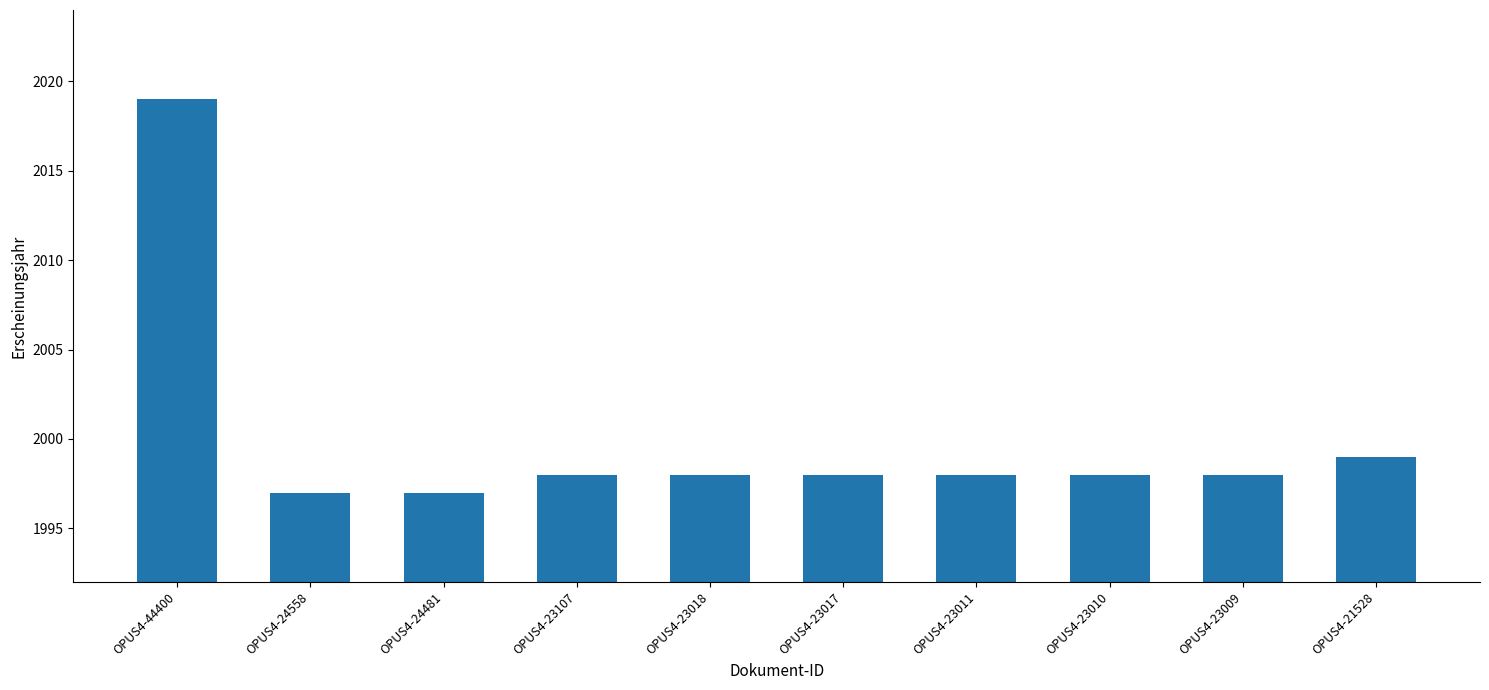

What is the change in value from OPUS4-44400 to OPUS4-23009?

-21